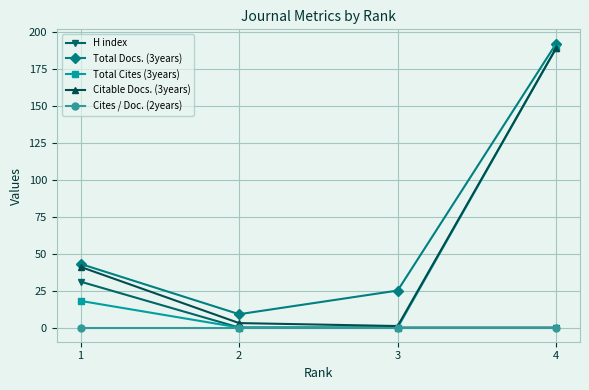

At how many categories does at least one series exceed 161?

1